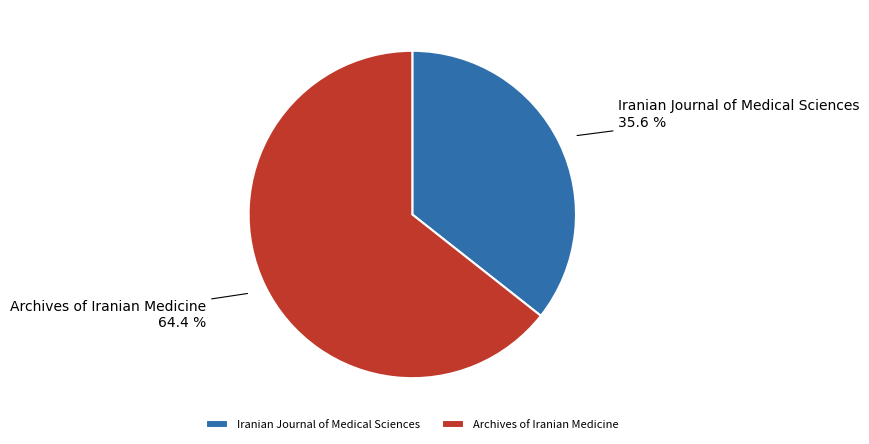

To the nearest percent, what is the combined percentage of Iranian Journal of Medical Sciences and Archives of Iranian Medicine?

100%